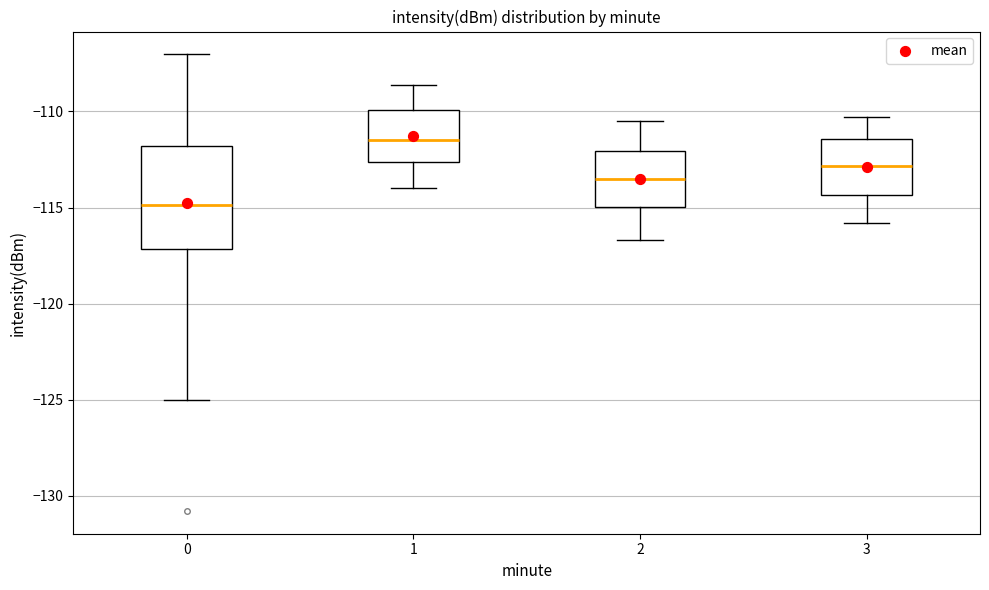

Reading left to right, read every box against the y-axis: the position of its median line, the range the box covers, and the ends of its whiskers. The values are not printed on the chart, so give them approximately, as read against the axis.

0: median -115.0, box -117.0 to -112.0, whiskers -125.0 to -107.0
1: median -111.5, box -112.5 to -110.0, whiskers -114.0 to -108.5
2: median -113.5, box -115.0 to -112.0, whiskers -116.5 to -110.5
3: median -113.0, box -114.5 to -111.5, whiskers -116.0 to -110.5